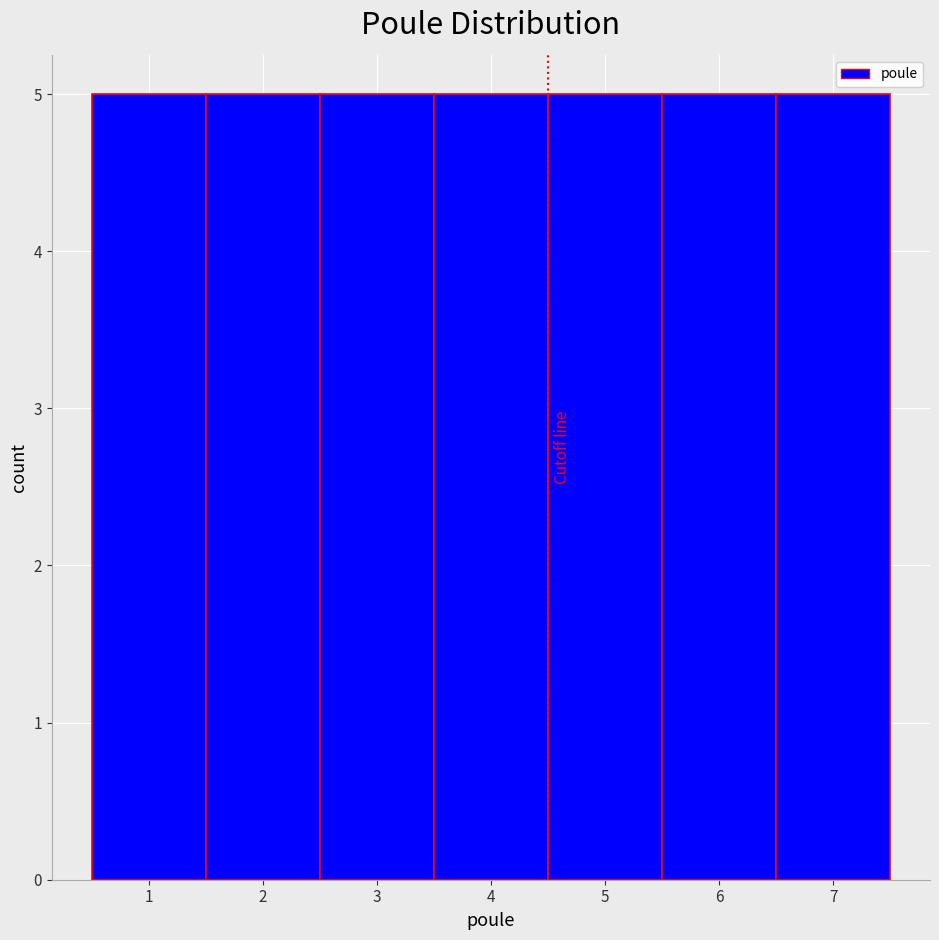

Reading left to right, transcribe this chart: for each bar, give the range it covers on the x-axis and its height. The values are not printed on the chart, so give them approximately, as read against the axis.

0.5 to 1.5: 5
1.5 to 2.5: 5
2.5 to 3.5: 5
3.5 to 4.5: 5
4.5 to 5.5: 5
5.5 to 6.5: 5
6.5 to 7.5: 5